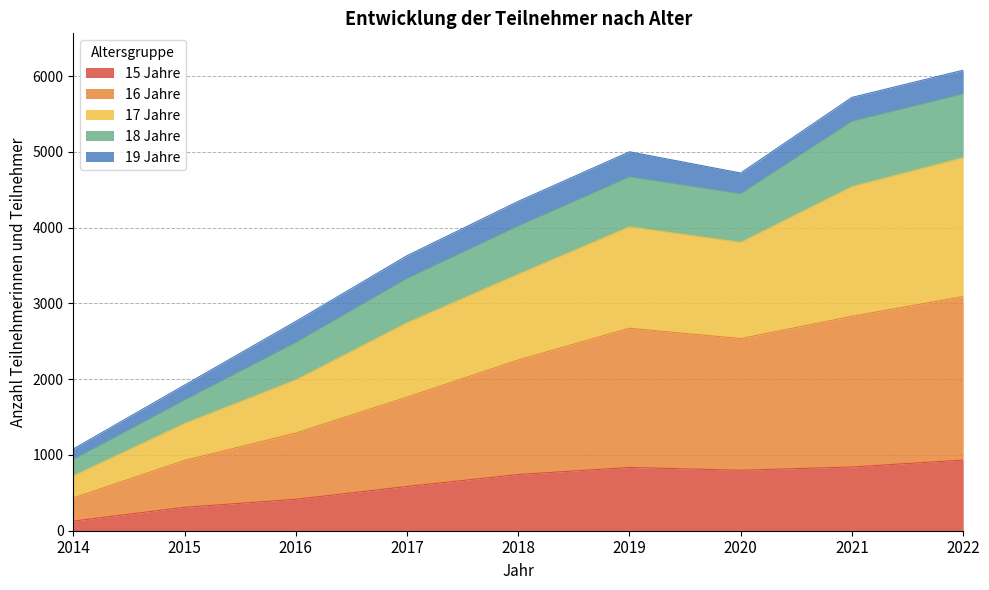

The value of 15 Jahre at 2021 is 1278. True or false?

False